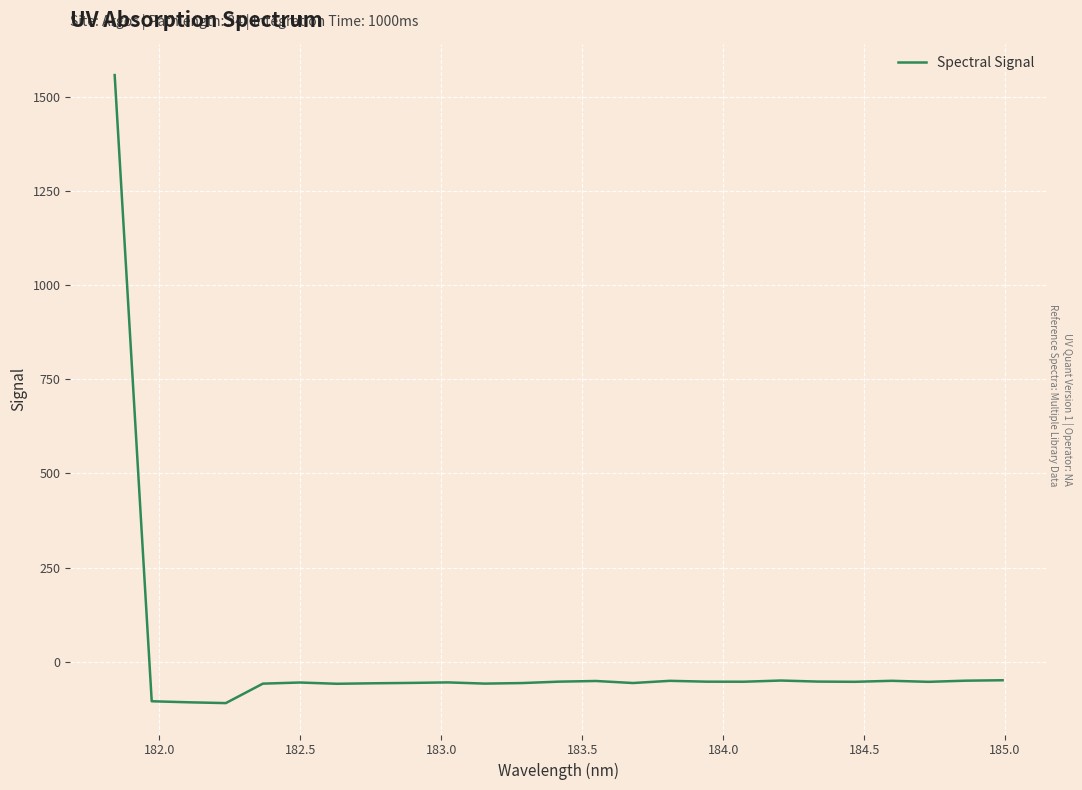

What is the maximum value shown in the chart?

1556.9